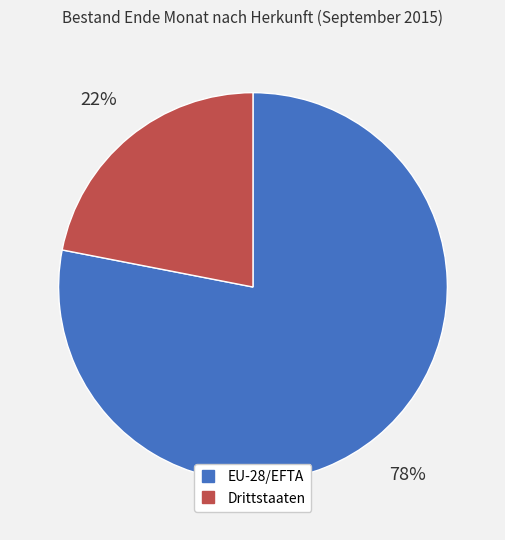

What is the ratio of the value at Drittstaaten to the value at EU-28/EFTA?

0.3